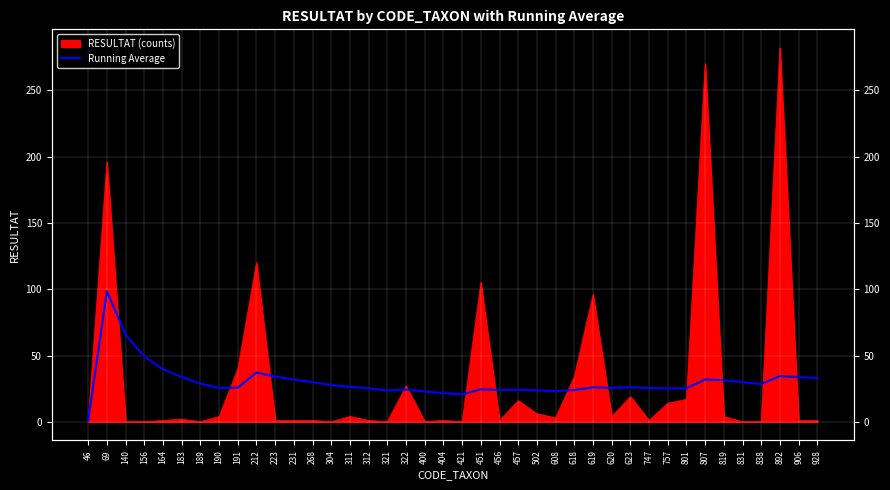

The chart shows a value of 34.4 at 321. True or false?

False